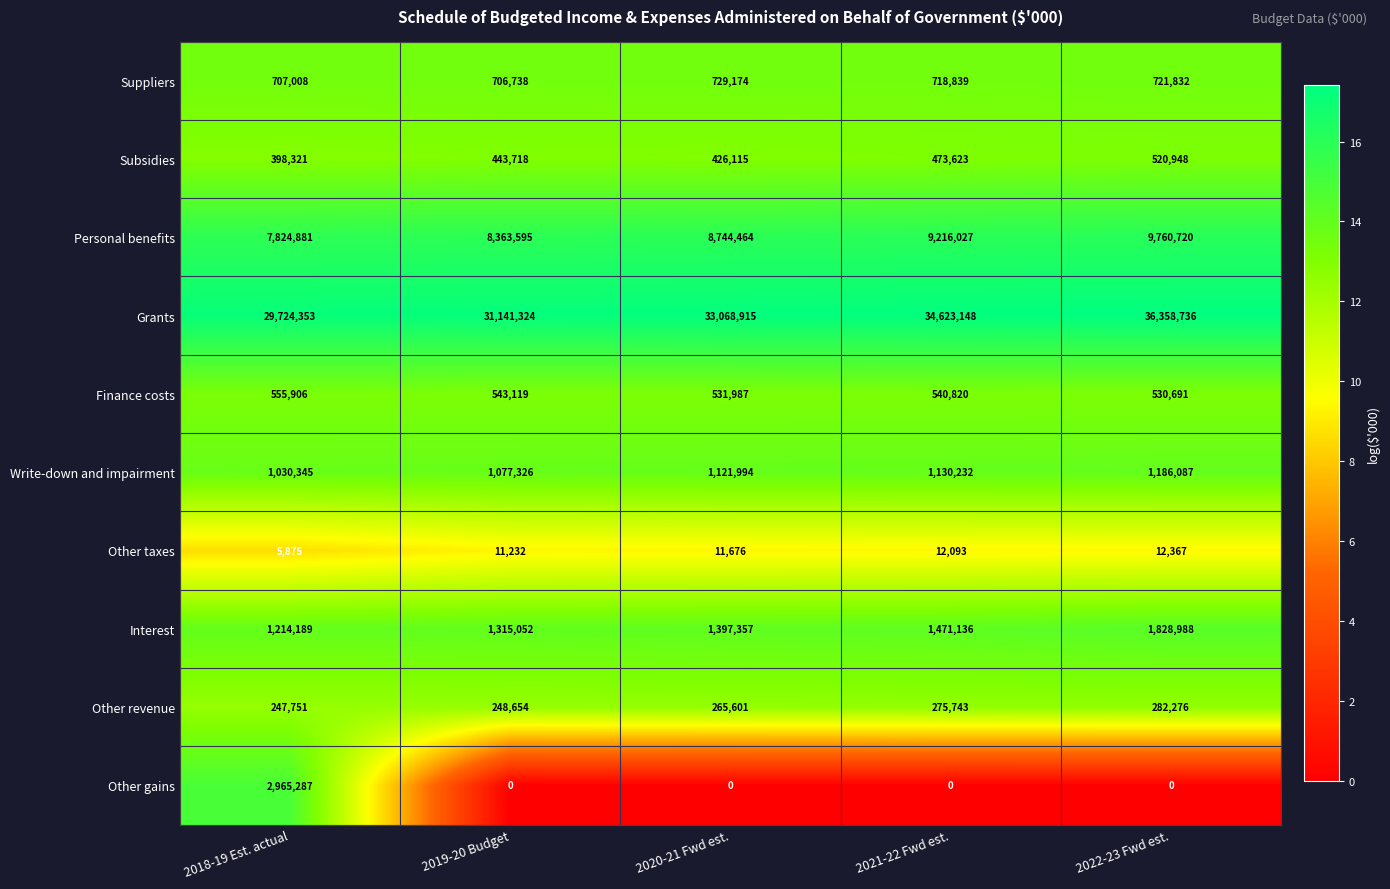

At which category is the sum across all series the highest?

2022-23 Fwd est.